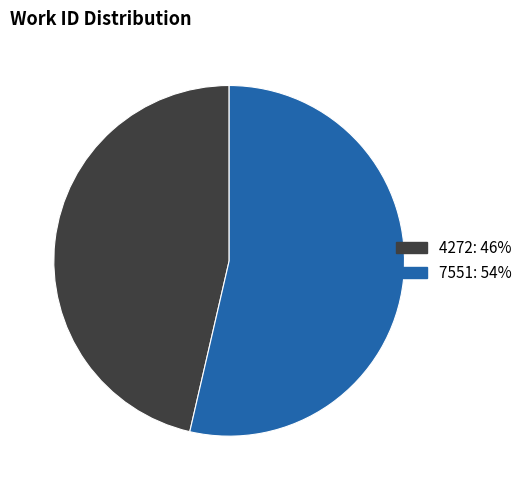

Which slice represents more than half of the pie?

7551